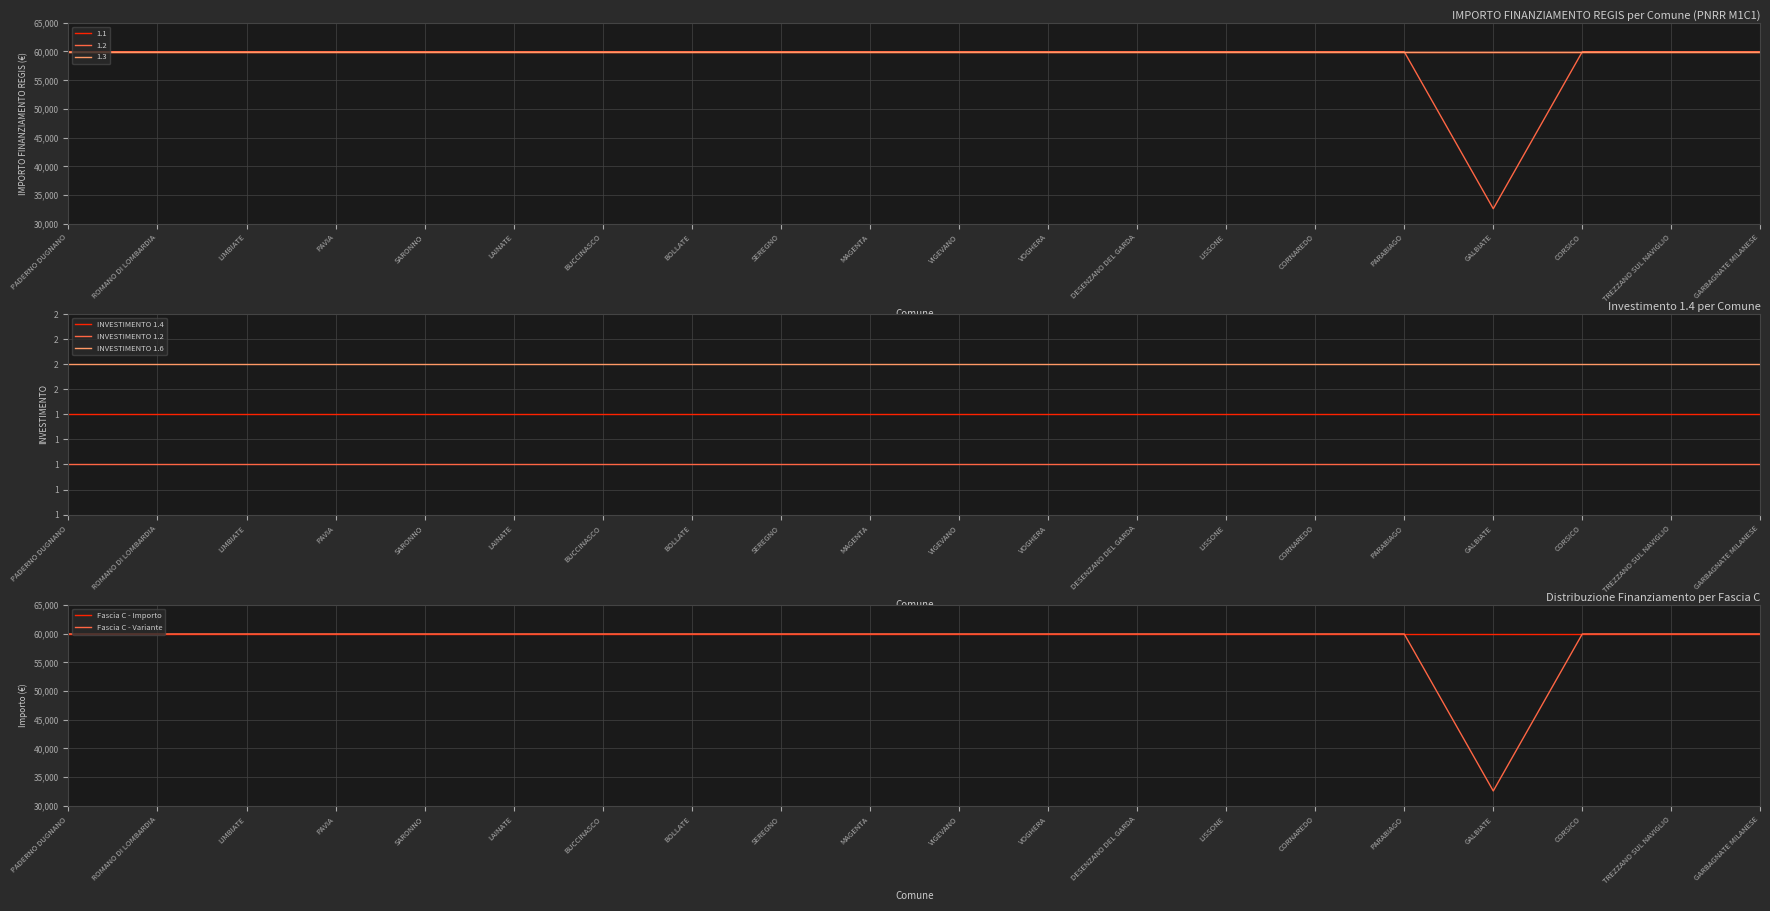

Rank the categories by INVESTIMENTO 1.4 value from highest to lowest.

PADERNO DUGNANO, ROMANO DI LOMBARDIA, LIMBIATE, PAVIA, SARONNO, LAINATE, BUCCINASCO, BOLLATE, SEREGNO, MAGENTA, VIGEVANO, VOGHERA, DESENZANO DEL GARDA, LISSONE, CORNAREDO, PARABIAGO, GALBIATE, CORSICO, TREZZANO SUL NAVIGLIO, GARBAGNATE MILANESE